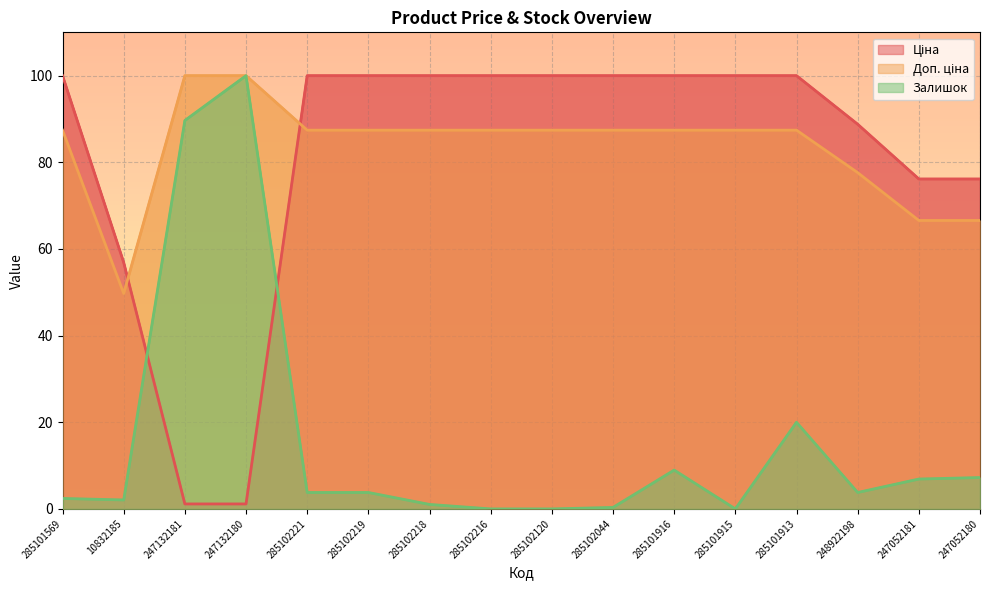

Does the chart display data point markers on the line(s)?

No